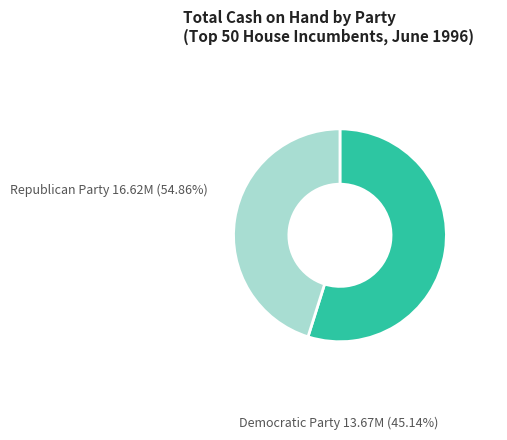

The Republican Party slice represents 62% of the pie. True or false?

False